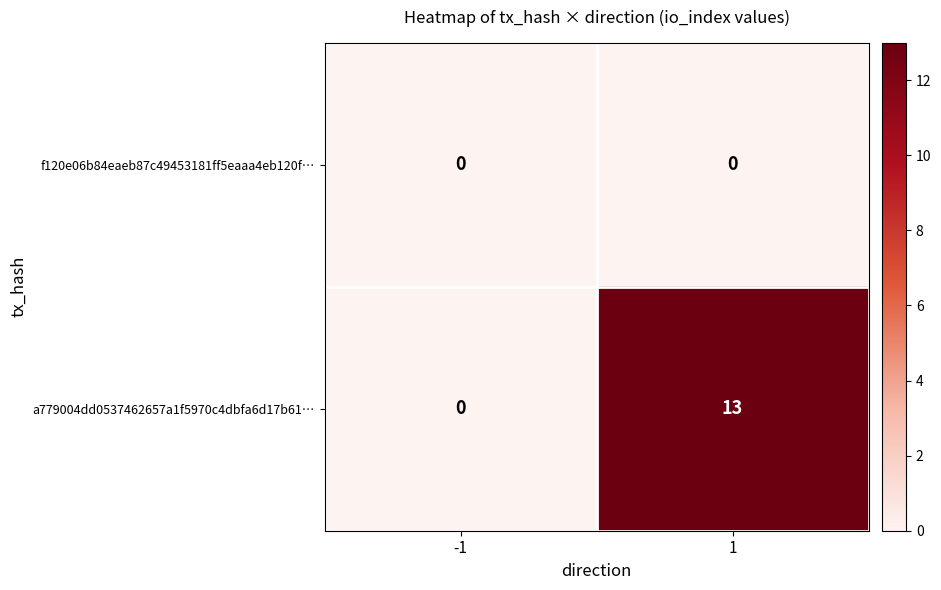

Reading right to left, what are all the values shown in this chart?

f120e06b84eaeb87c49453181ff5eaaa4eb120f…: 1=0	-1=0
a779004dd0537462657a1f5970c4dbfa6d17b61…: 1=13	-1=0